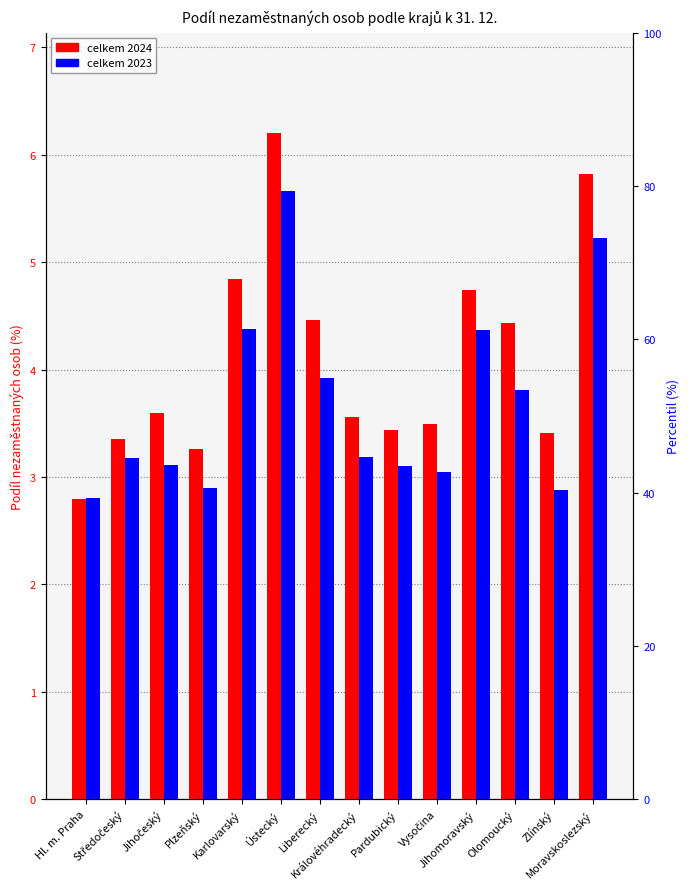

Rank the series by their average value, from highest to lowest.

celkem 2024, celkem 2023